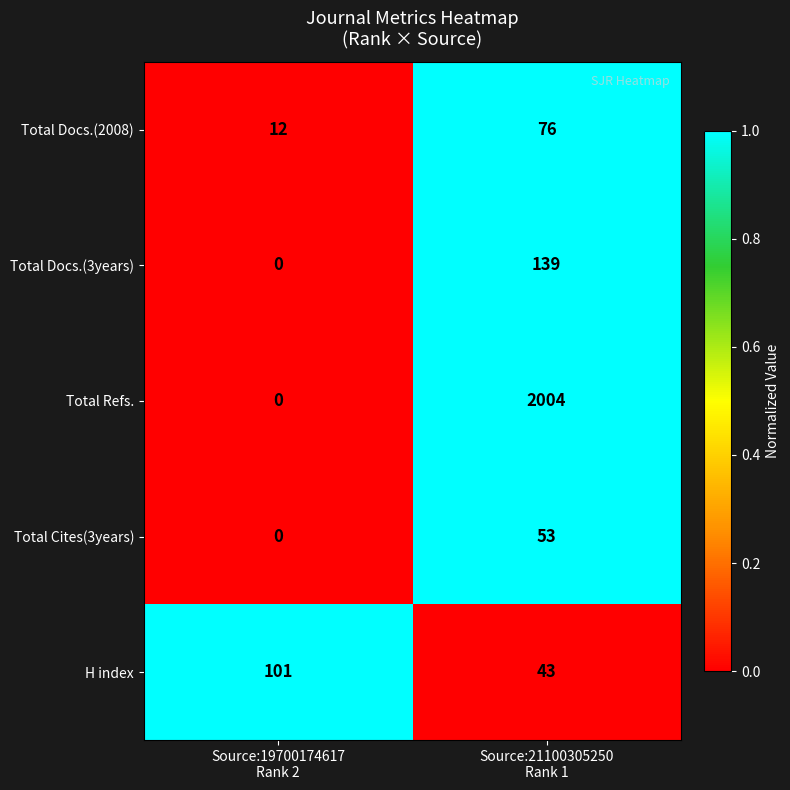

What is the greatest value displayed?

2004